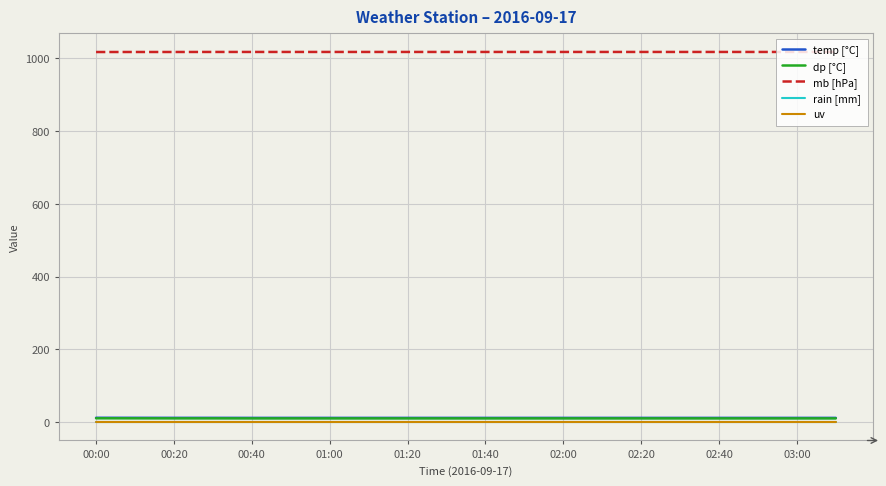

Rank the series by their maximum value, from highest to lowest.

mb [hPa], temp [°C], dp [°C], rain [mm], uv